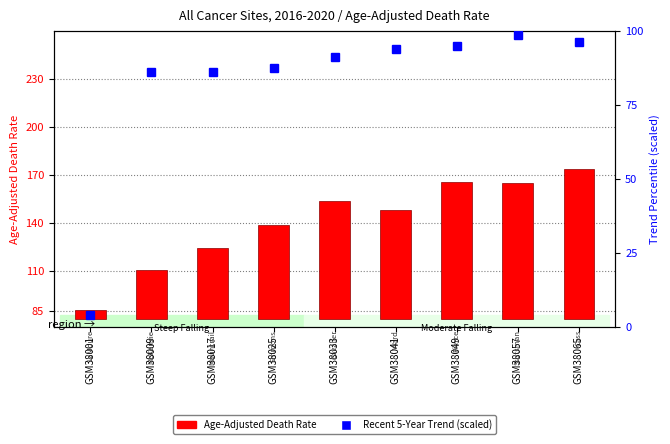

Which has a higher value, GSM38025 or GSM38001?

GSM38025